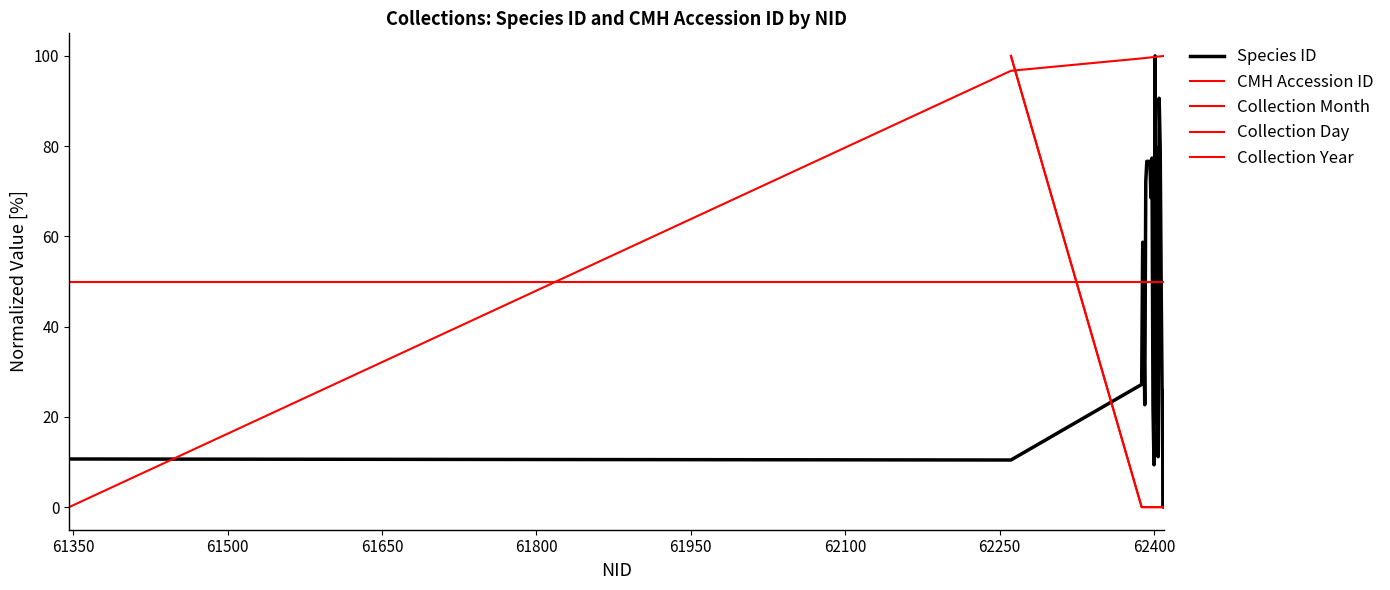

The Collection Day series shows nan at 62400. True or false?

False